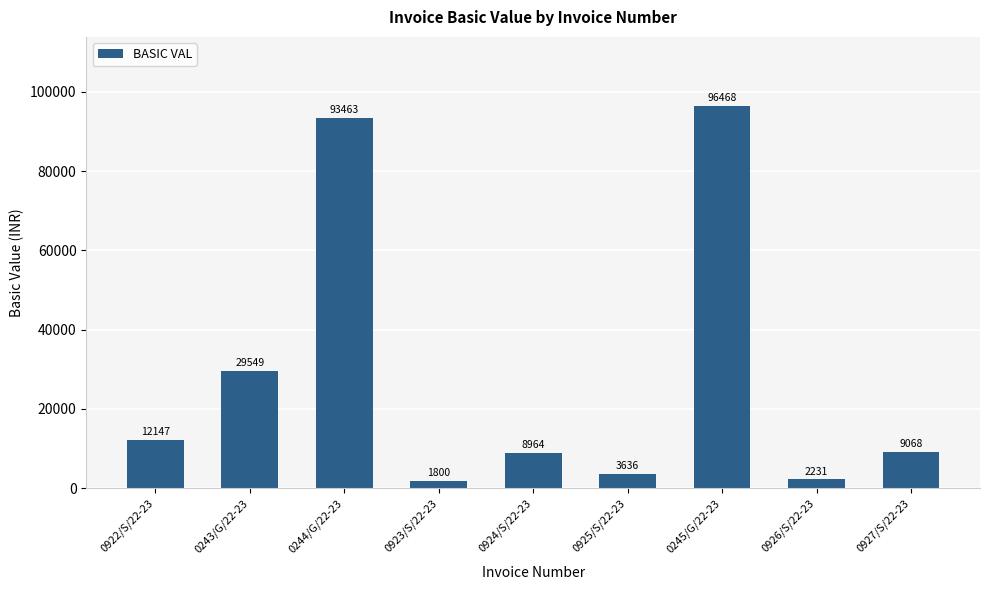

What is the difference between the second highest and second lowest values?

91231.5